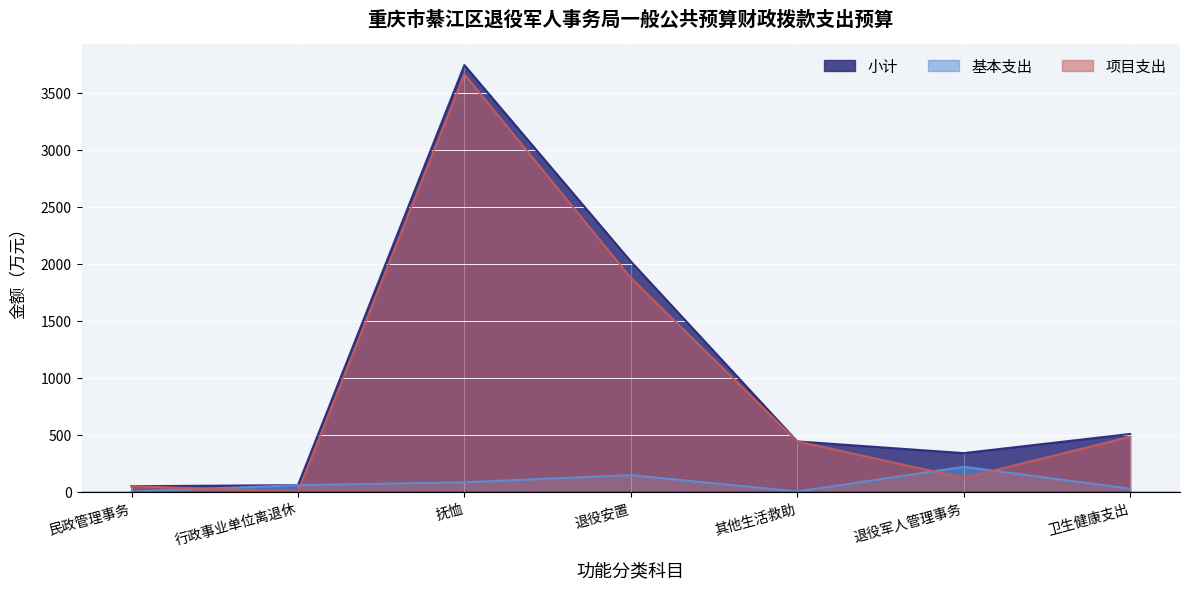

List the series in order of their peak value, lowest first.

基本支出, 项目支出, 小计